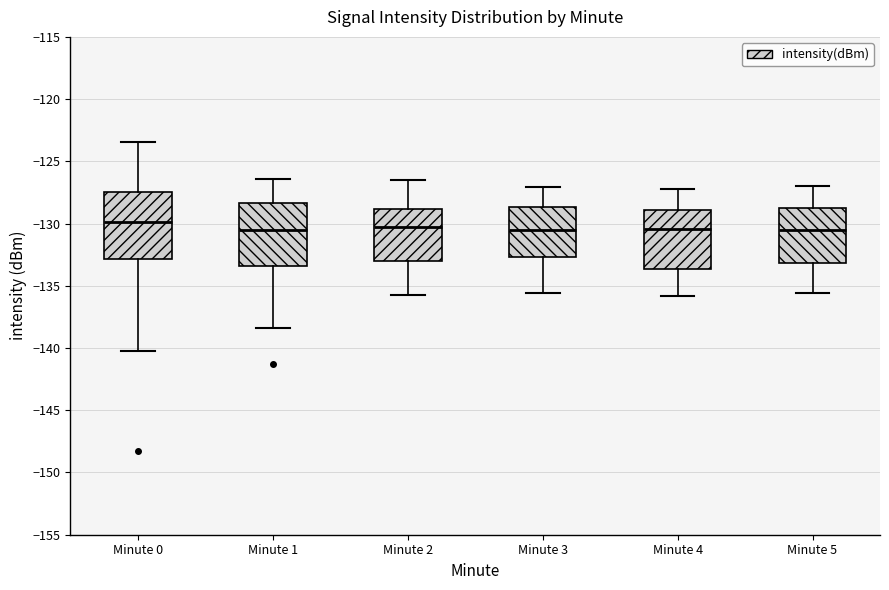

Reading left to right, read every box against the y-axis: the position of its median line, the range the box covers, and the ends of its whiskers. The values are not printed on the chart, so give them approximately, as read against the axis.

Minute 0: median -130.0, box -133.0 to -127.5, whiskers -140.0 to -123.5
Minute 1: median -130.5, box -133.5 to -128.5, whiskers -138.5 to -126.5
Minute 2: median -130.0, box -133.0 to -129.0, whiskers -135.5 to -126.5
Minute 3: median -130.5, box -132.5 to -128.5, whiskers -135.5 to -127.0
Minute 4: median -130.5, box -133.5 to -129.0, whiskers -136.0 to -127.0
Minute 5: median -130.5, box -133.0 to -128.5, whiskers -135.5 to -127.0